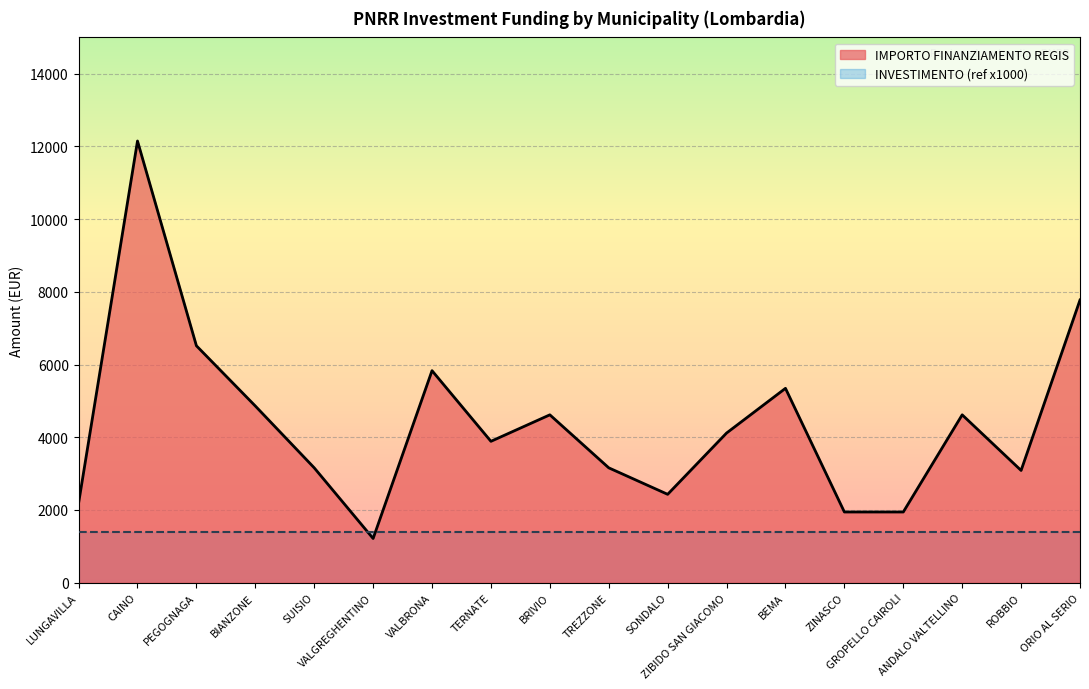

What is the change in value from LUNGAVILLA to PEGOGNAGA?

+4330